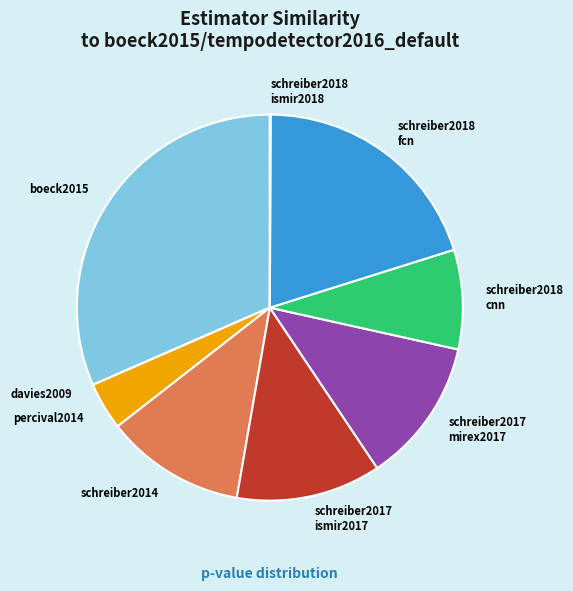

Is there any slice that represents more than half of the pie?

No